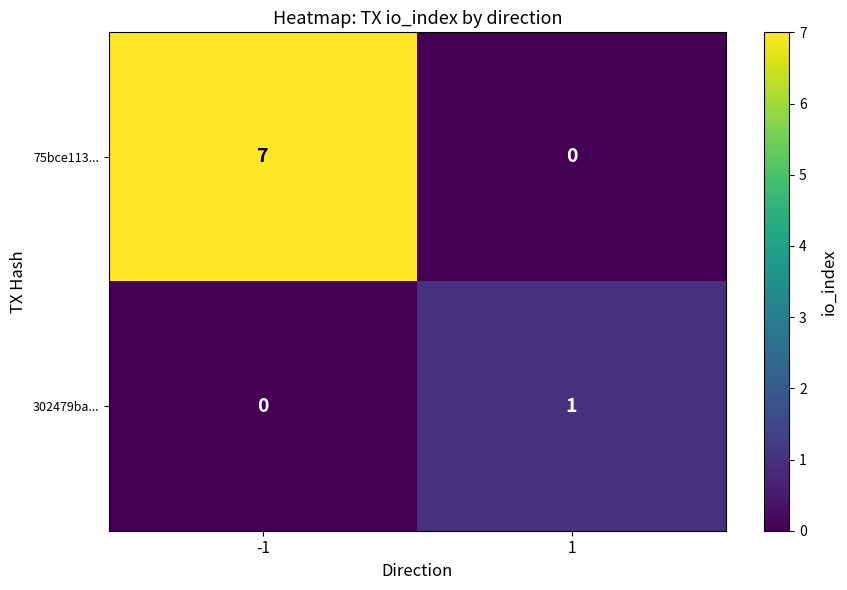

Reading left to right, what are all the values shown in this chart?

75bce113...: -1=7	1=0
302479ba...: -1=0	1=1